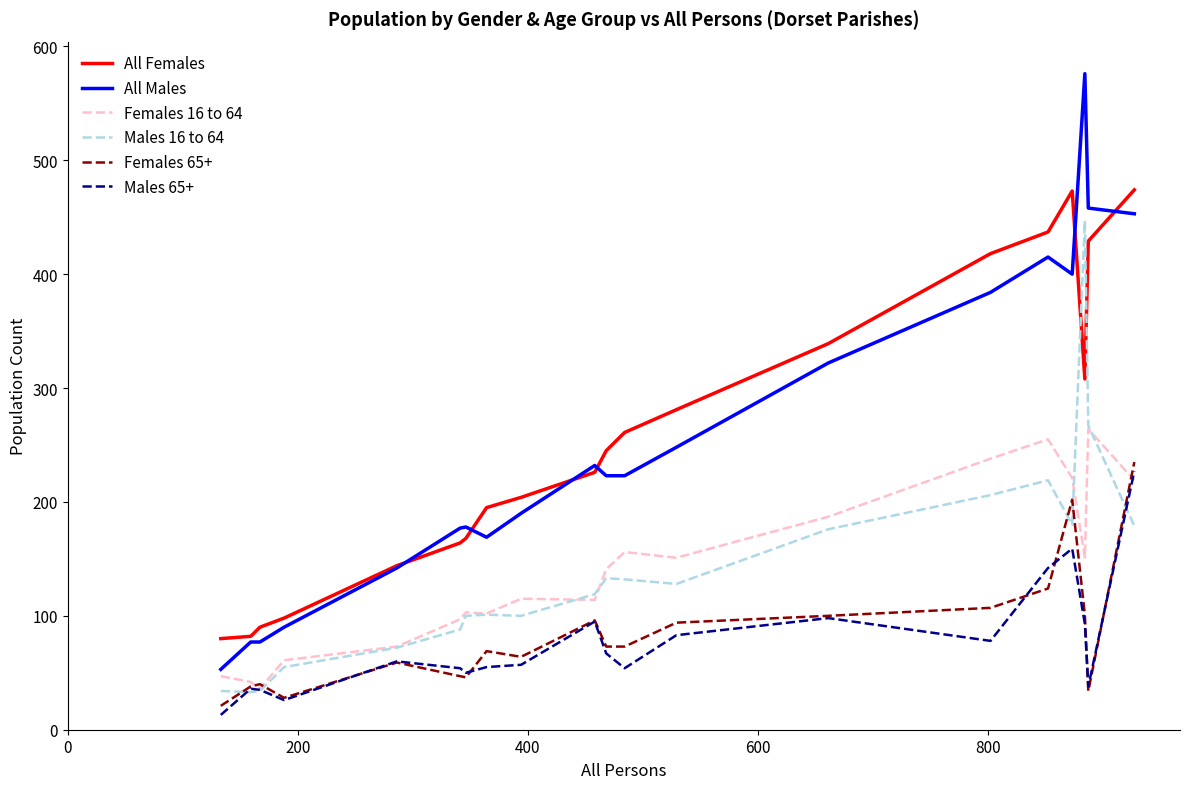

True or false: All Males and Males 16 to 64 intersect in this chart.

False